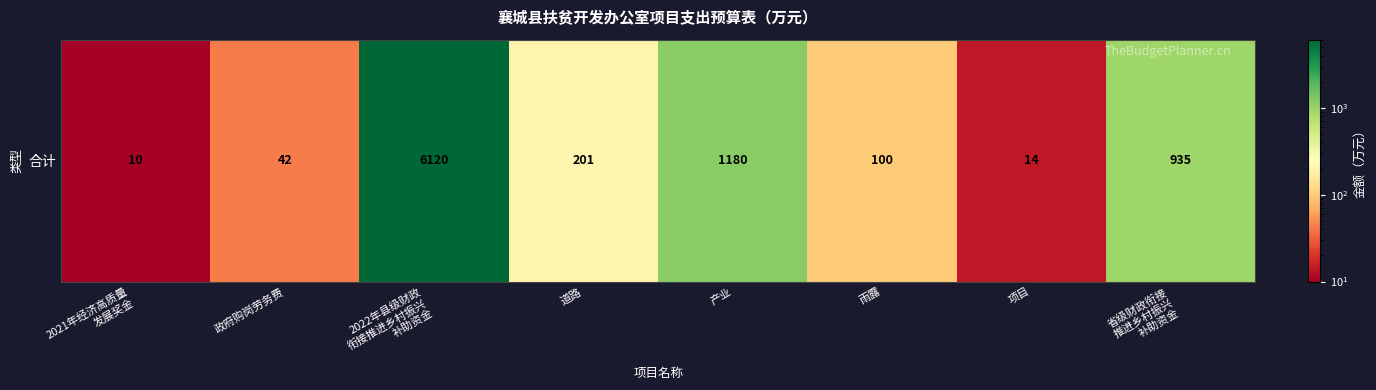

What is the difference between the maximum and minimum values?

6110